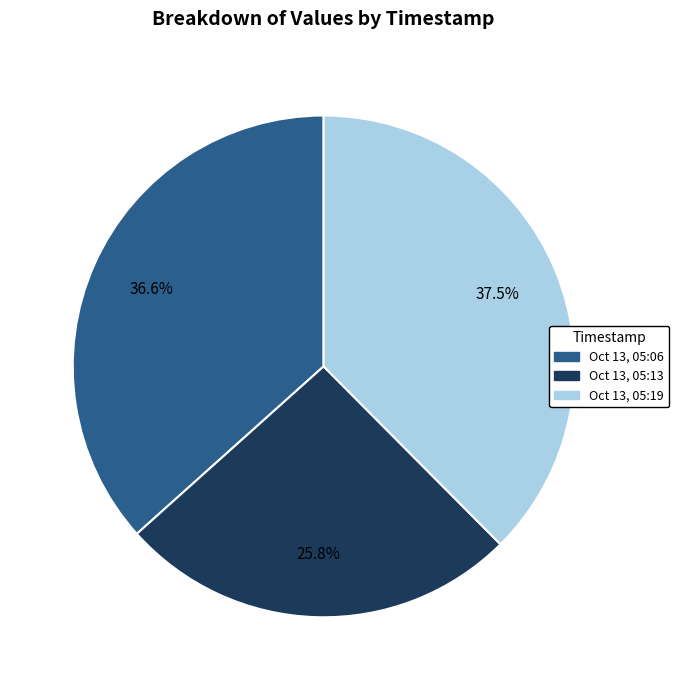

What is the smallest slice in the pie chart?

Oct 13, 05:13